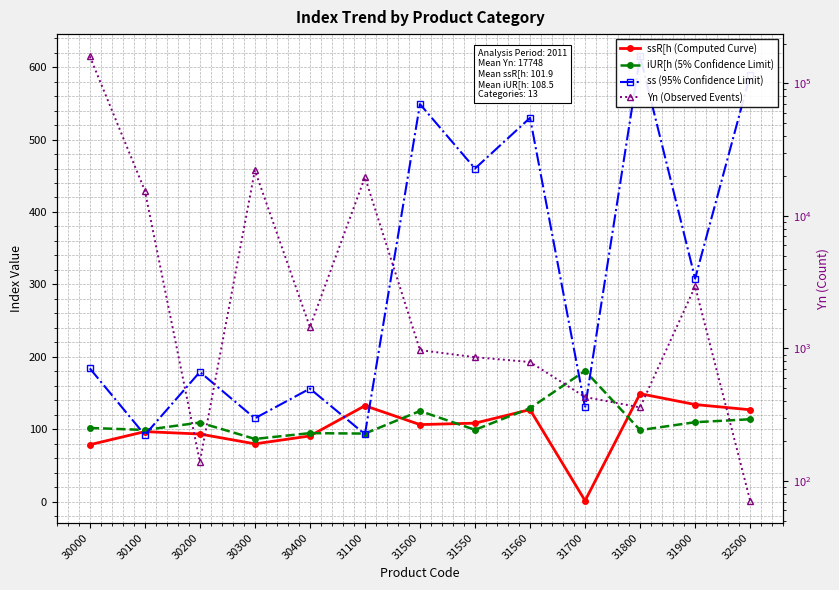

Reading left to right, transcribe all the data shown in this chart.

ssR[h (Computed Curve): 30000=78.5	30100=96.6	30200=93.3	30300=79.7	30400=90.6	31100=132.4	31500=106.3	31550=108.3	31560=127.0	31700=1.2	31800=149.0	31900=134.0	32500=126.8
iUR[h (5% Confidence Limit): 30000=101.7	30100=98.9	30200=109.1	30300=86.5	30400=94.5	31100=93.9	31500=125.1	31550=99.1	31560=129.0	31700=180.6	31800=98.7	31900=109.6	32500=113.7
ss (95% Confidence Limit): 30000=184.0	30100=92.0	30200=179.0	30300=115.0	30400=156.0	31100=93.0	31500=549.0	31550=460.0	31560=530.0	31700=130.0	31800=615.0	31900=308.0	32500=589.0
Yn (Observed Events): 30000=160094.0	30100=15535.0	30200=140.0	30300=22085.0	30400=1450.0	31100=19610.0	31500=972.0	31550=859.0	31560=790.0	31700=430.0	31800=359.0	31900=2938.0	32500=71.0